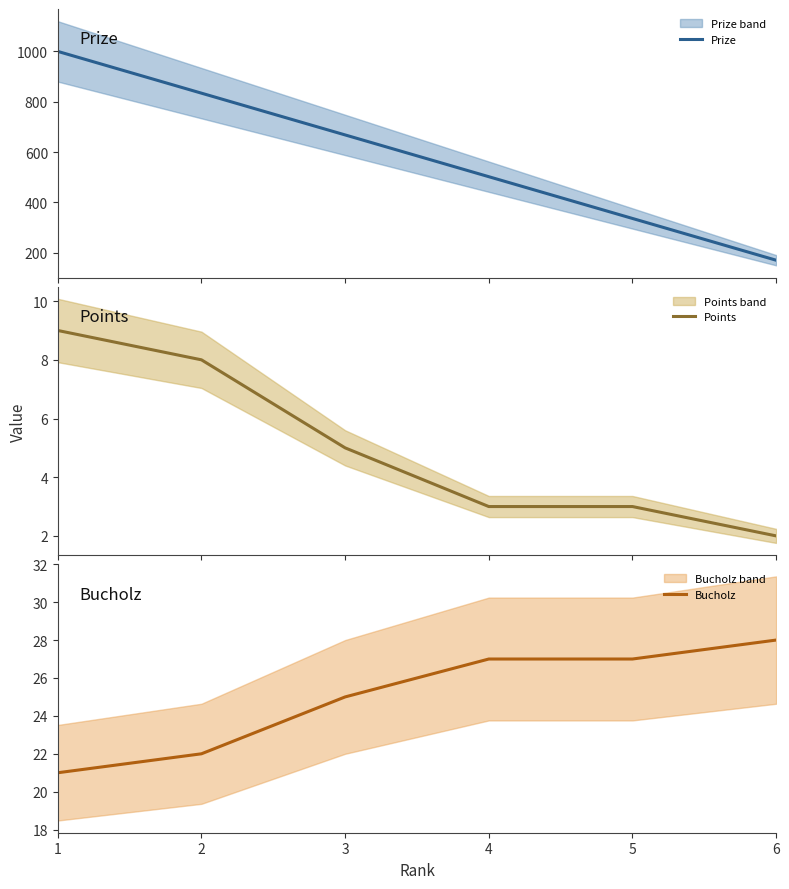

Which series changed the most between 5 and 6?

Prize